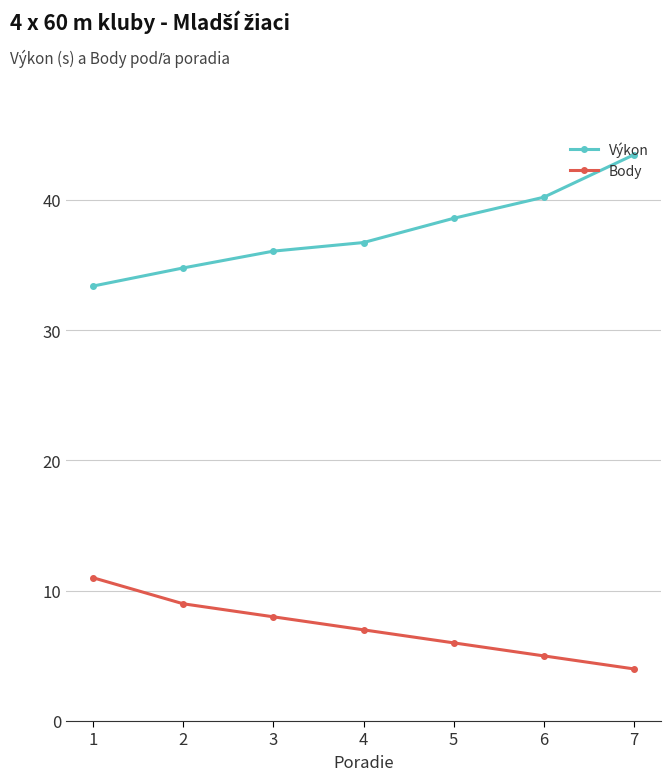

Which label corresponds to the smallest value in the chart?

7